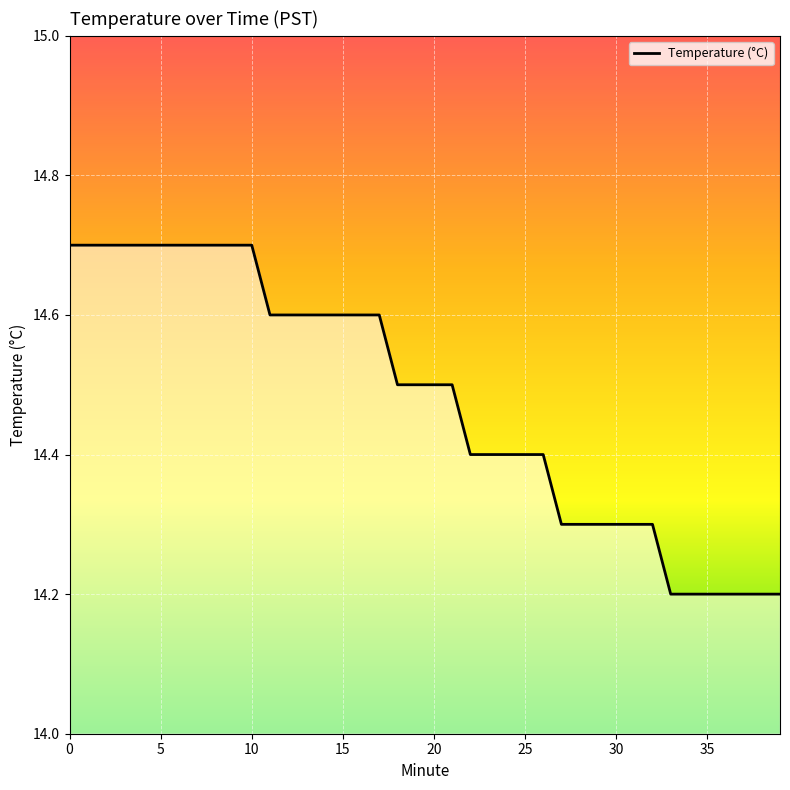

Reading left to right, what are all the values shown in this chart?

14.7	14.7	14.7	14.7	14.7	14.7	14.7	14.7	14.7	14.7	14.7	14.6	14.6	14.6	14.6	14.6	14.6	14.6	14.5	14.5	14.5	14.5	14.4	14.4	14.4	14.4	14.4	14.3	14.3	14.3	14.3	14.3	14.3	14.2	14.2	14.2	14.2	14.2	14.2	14.2